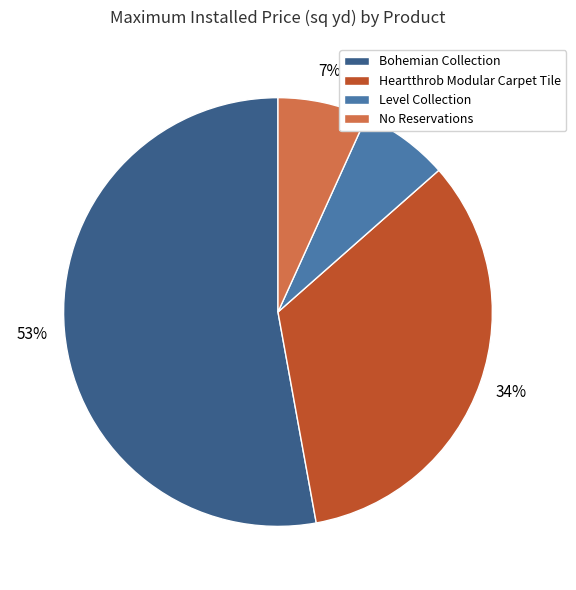

Which slice is the largest?

Bohemian Collection